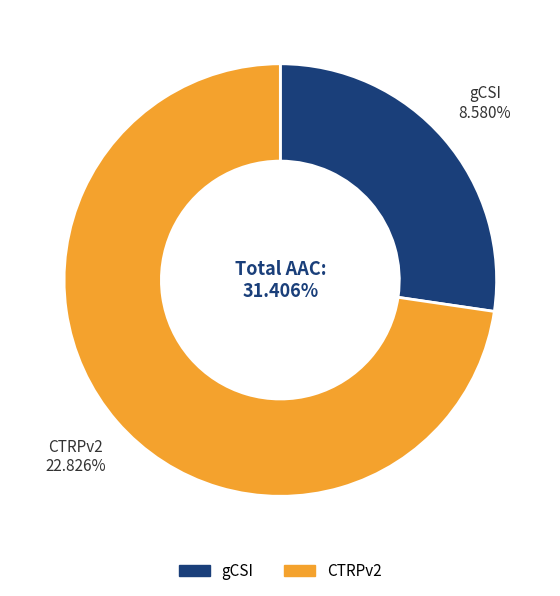

What percentage is the CTRPv2 slice, to the nearest percent?

73%